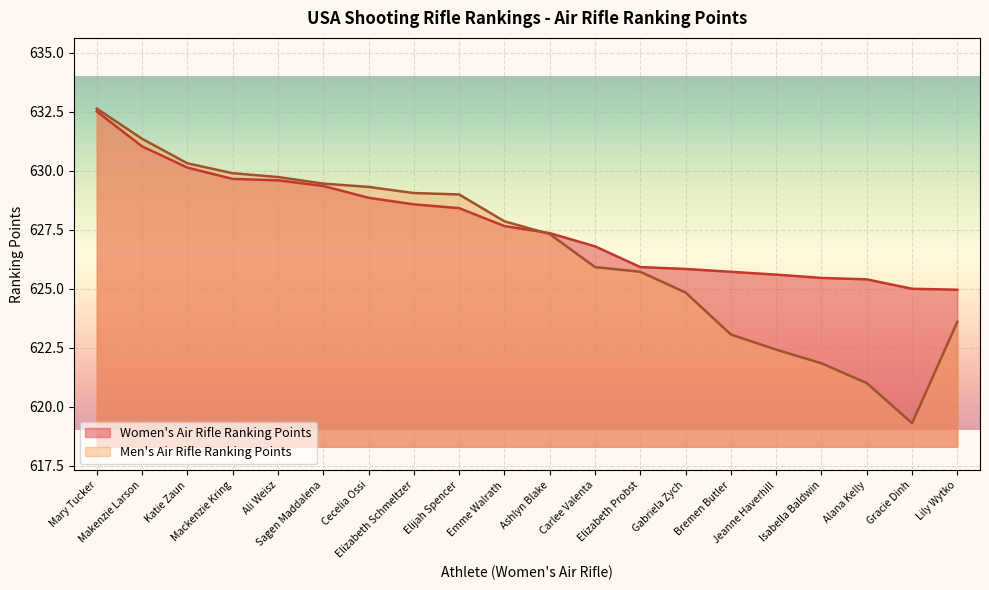

What is the difference between the highest and lowest values at Mackenzie Kring?

0.2